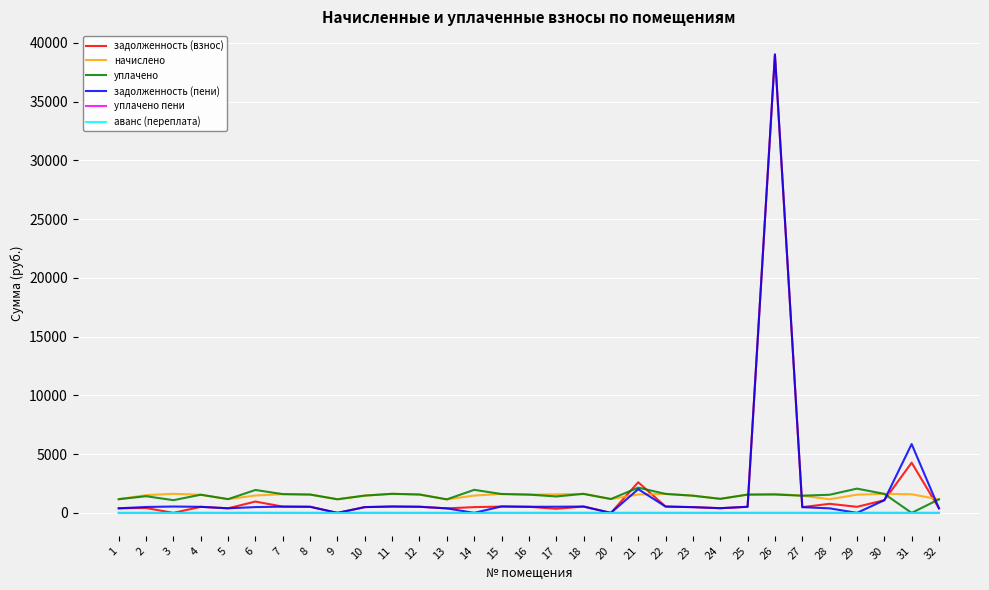

True or false: задолженность (пени) and начислено intersect in this chart.

True